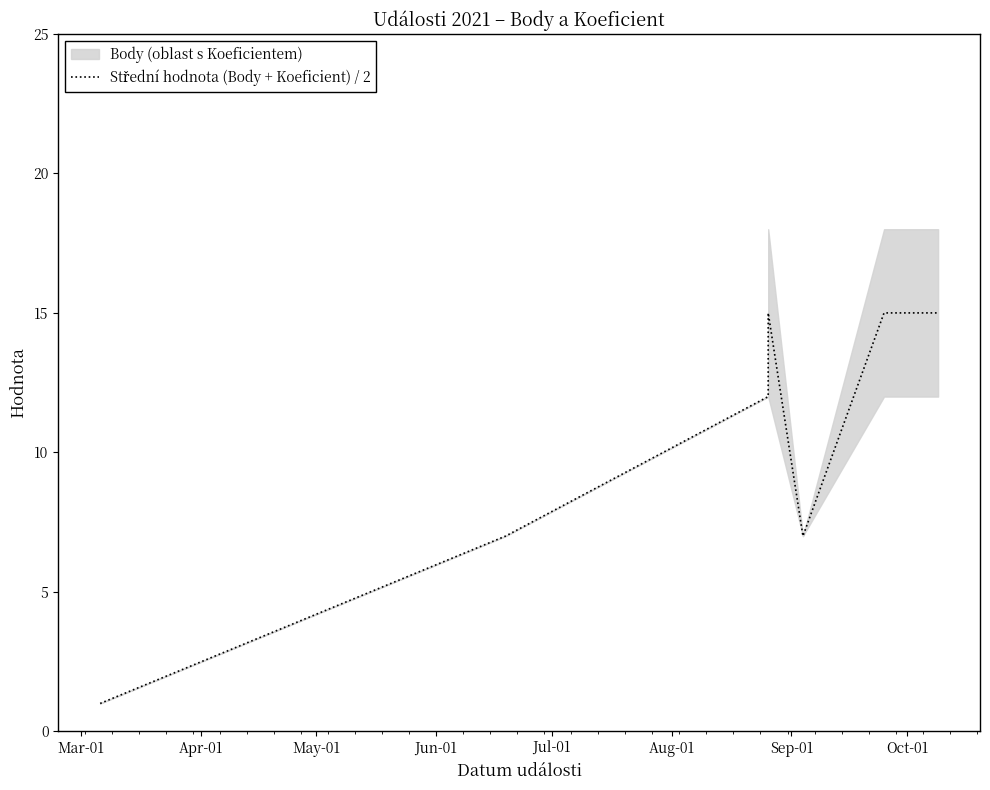

How many interior local valleys (lower than both neighbors) does the data have?

1